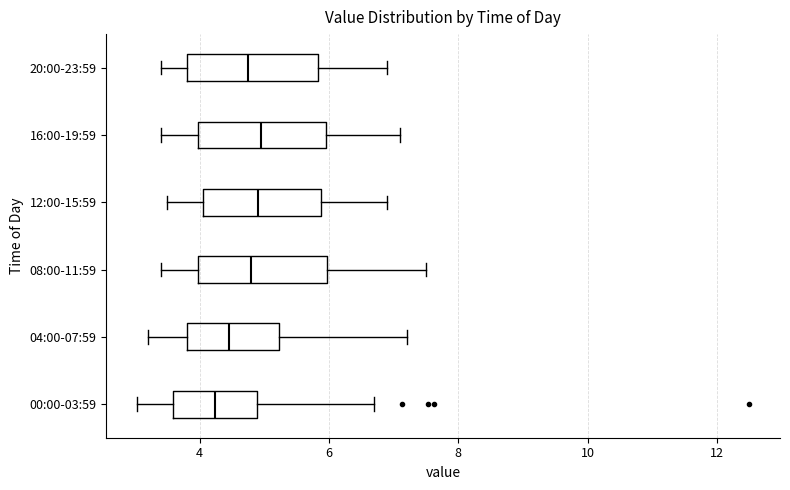

Reading bottom to top, transcribe this box plot: for each box, give where its median line is, the range the box spans, and where its two whiskers end, as read against the x-axis. The values are not printed on the chart, so give them approximately, as read against the axis.

00:00-03:59: median 4.2, box 3.6 to 4.8, whiskers 3.0 to 6.8
04:00-07:59: median 4.4, box 3.8 to 5.2, whiskers 3.2 to 7.2
08:00-11:59: median 4.8, box 4.0 to 6.0, whiskers 3.4 to 7.6
12:00-15:59: median 5.0, box 4.0 to 5.8, whiskers 3.6 to 7.0
16:00-19:59: median 5.0, box 4.0 to 6.0, whiskers 3.4 to 7.2
20:00-23:59: median 4.8, box 3.8 to 5.8, whiskers 3.4 to 7.0